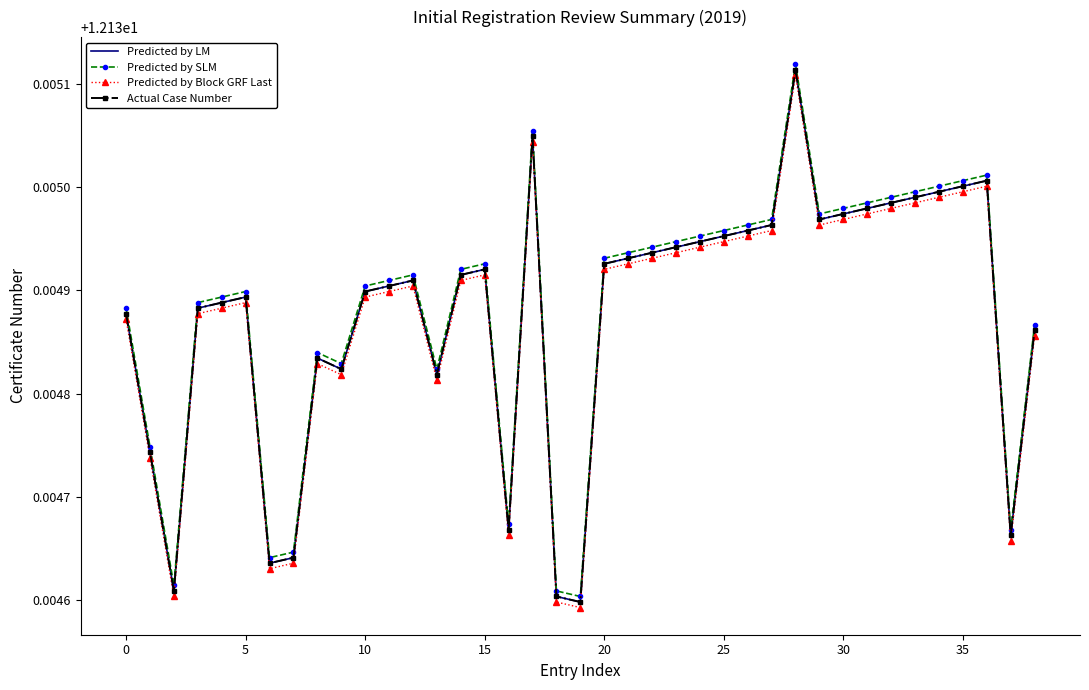

Reading left to right, extract all data points from this chart.

Predicted by LM: 12.1	12.1	12.1	12.1	12.1	12.1	12.1	12.1	12.1	12.1	12.1	12.1	12.1	12.1	12.1	12.1	12.1	12.1	12.1	12.1	12.1	12.1	12.1	12.1	12.1	12.1	12.1	12.1	12.1	12.1	12.1	12.1	12.1	12.1	12.1	12.1	12.1	12.1	12.1
Predicted by SLM: 12.1	12.1	12.1	12.1	12.1	12.1	12.1	12.1	12.1	12.1	12.1	12.1	12.1	12.1	12.1	12.1	12.1	12.1	12.1	12.1	12.1	12.1	12.1	12.1	12.1	12.1	12.1	12.1	12.1	12.1	12.1	12.1	12.1	12.1	12.1	12.1	12.1	12.1	12.1
Predicted by Block GRF Last: 12.1	12.1	12.1	12.1	12.1	12.1	12.1	12.1	12.1	12.1	12.1	12.1	12.1	12.1	12.1	12.1	12.1	12.1	12.1	12.1	12.1	12.1	12.1	12.1	12.1	12.1	12.1	12.1	12.1	12.1	12.1	12.1	12.1	12.1	12.1	12.1	12.1	12.1	12.1
Actual Case Number: 12.1	12.1	12.1	12.1	12.1	12.1	12.1	12.1	12.1	12.1	12.1	12.1	12.1	12.1	12.1	12.1	12.1	12.1	12.1	12.1	12.1	12.1	12.1	12.1	12.1	12.1	12.1	12.1	12.1	12.1	12.1	12.1	12.1	12.1	12.1	12.1	12.1	12.1	12.1